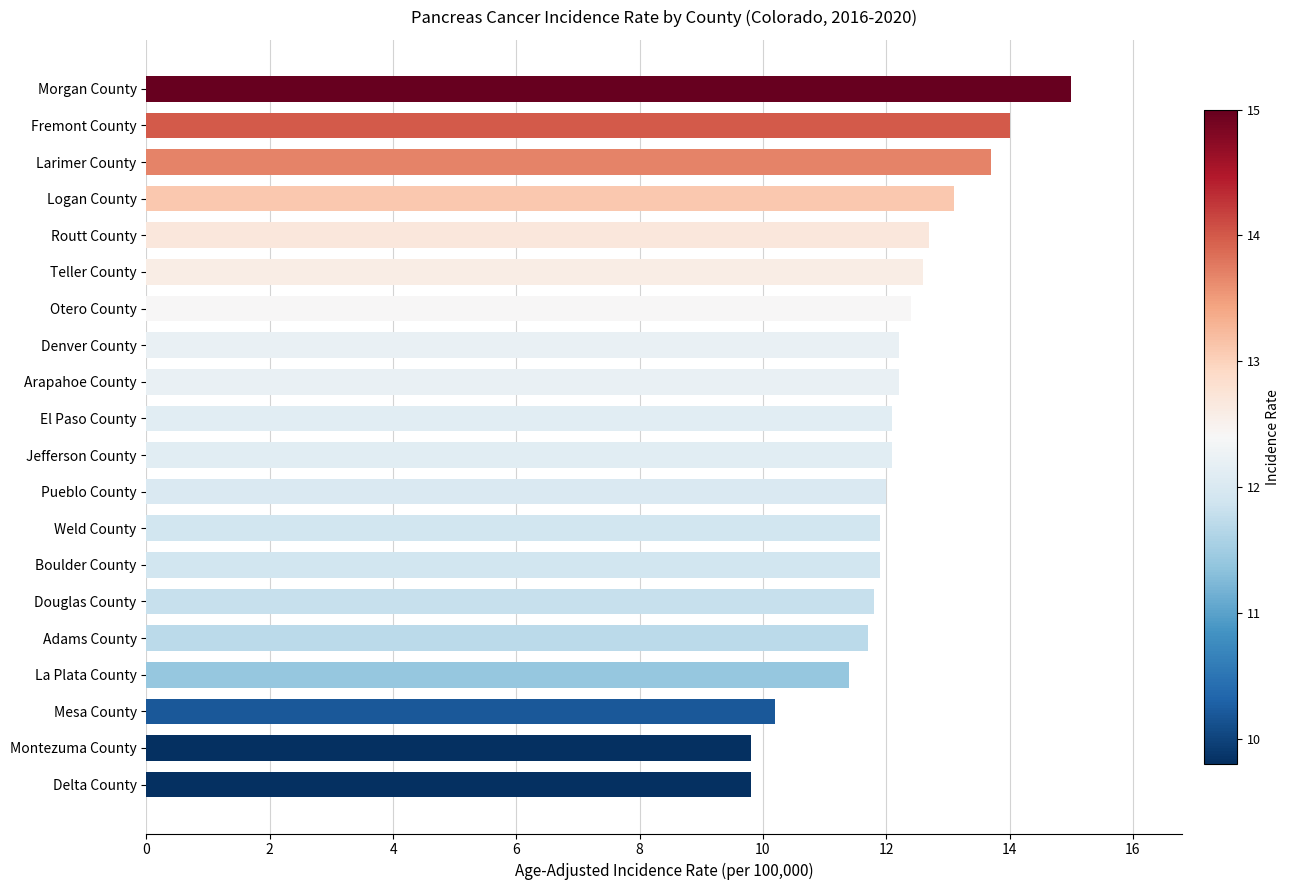

What is the sum of the values at El Paso County and Mesa County?

22.3